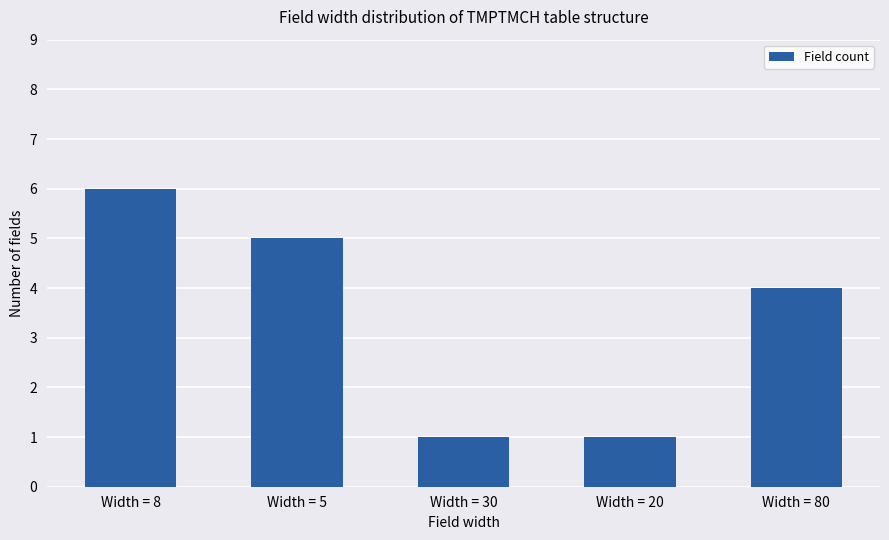

Is it true that the value at Width = 20 is 2?

False